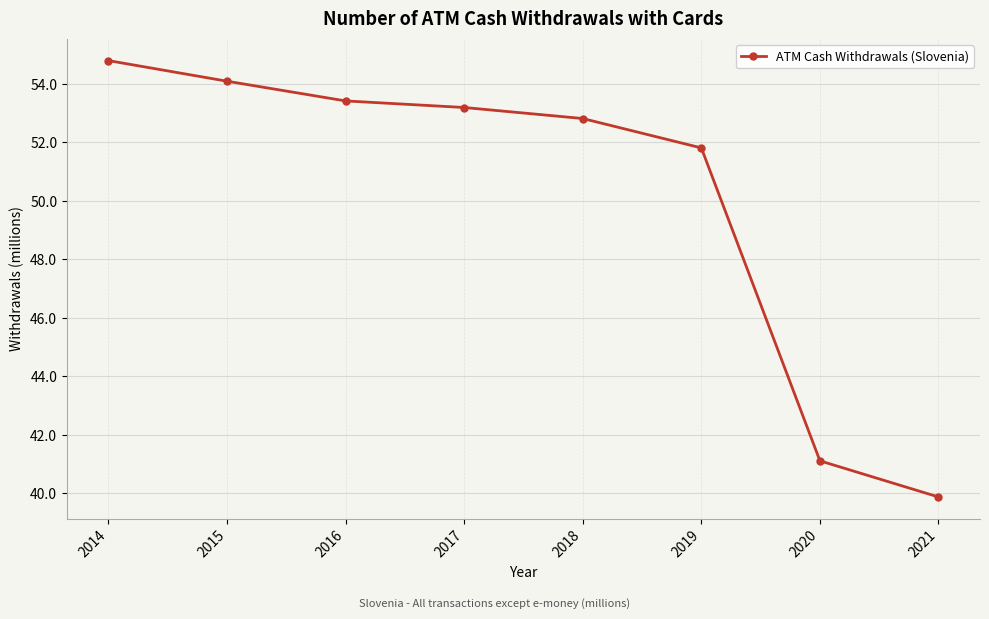

The value at 2016 is 74.1. True or false?

False